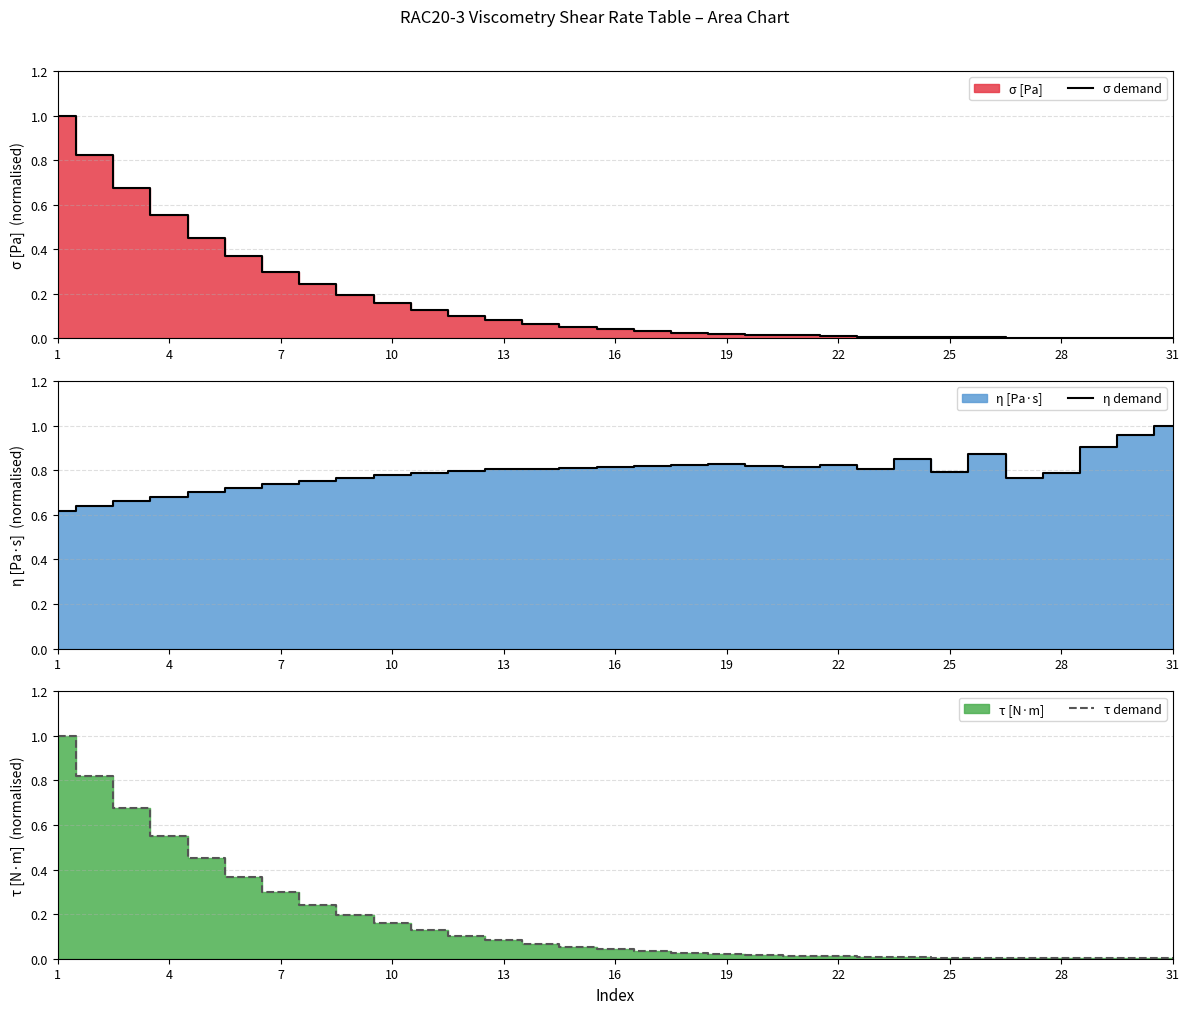

Reading left to right, what are all the values shown in this chart?

σ demand: 1.0	0.8	0.7	0.6	0.5	0.4	0.3	0.2	0.2	0.2	0.1	0.1	0.1	0.1	0.1	0.0	0.0	0.0	0.0	0.0	0.0	0.0	0.0	0.0	0.0	0.0	0.0	0.0	0.0	0.0	0.0
η demand: 0.6	0.6	0.7	0.7	0.7	0.7	0.7	0.8	0.8	0.8	0.8	0.8	0.8	0.8	0.8	0.8	0.8	0.8	0.8	0.8	0.8	0.8	0.8	0.9	0.8	0.9	0.8	0.8	0.9	1.0	1.0
τ demand: 1.0	0.8	0.7	0.6	0.5	0.4	0.3	0.2	0.2	0.2	0.1	0.1	0.1	0.1	0.1	0.0	0.0	0.0	0.0	0.0	0.0	0.0	0.0	0.0	0.0	0.0	0.0	0.0	0.0	0.0	0.0